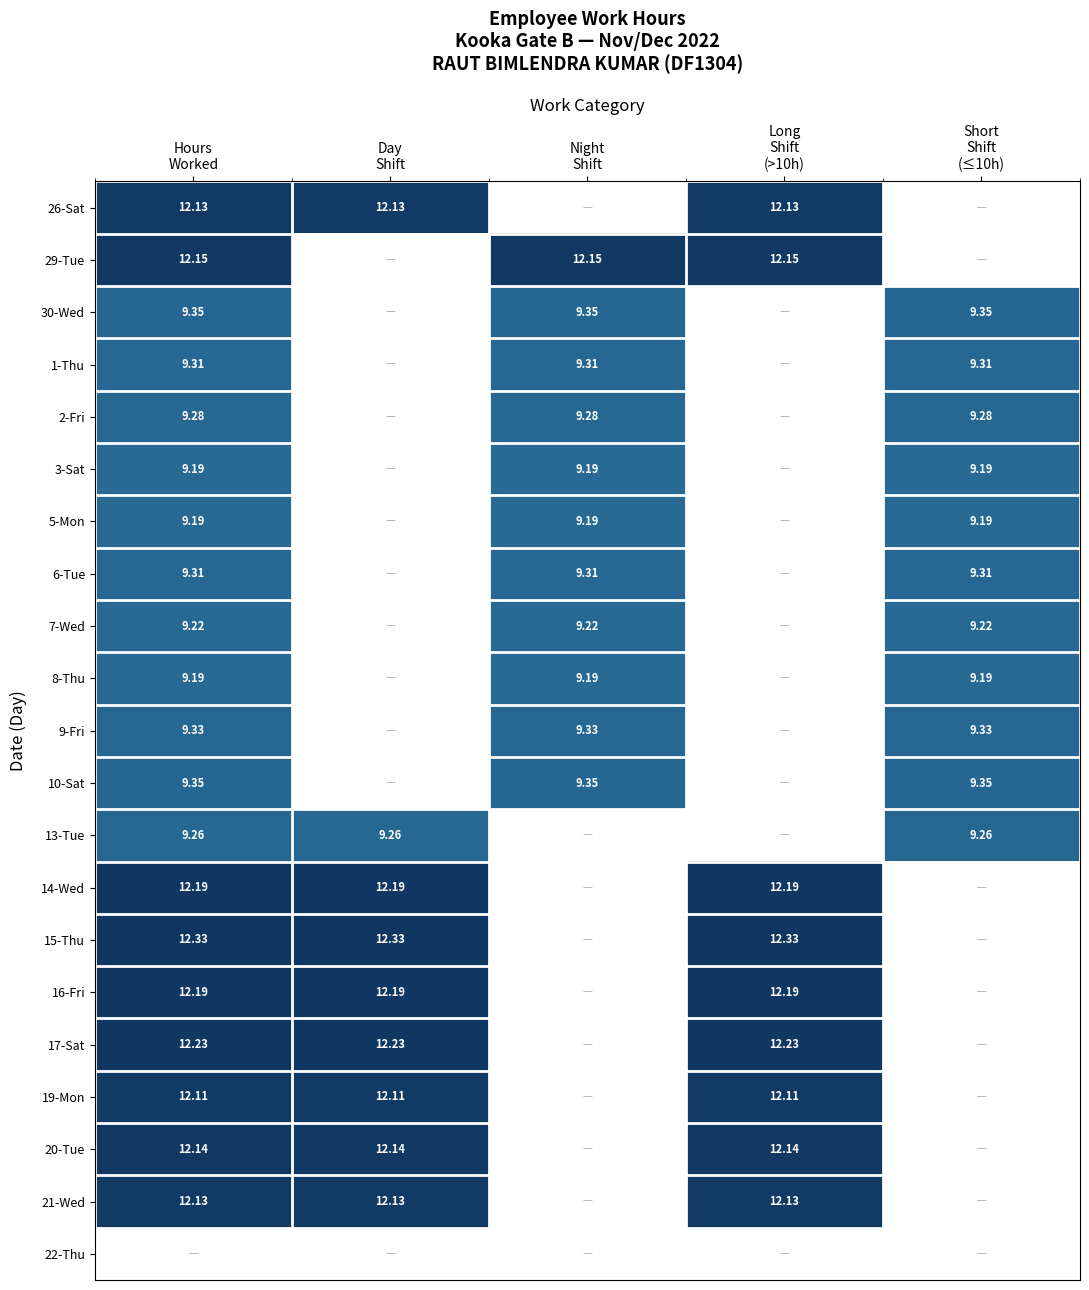

What is the total value across all series at Hours
Worked?

211.6